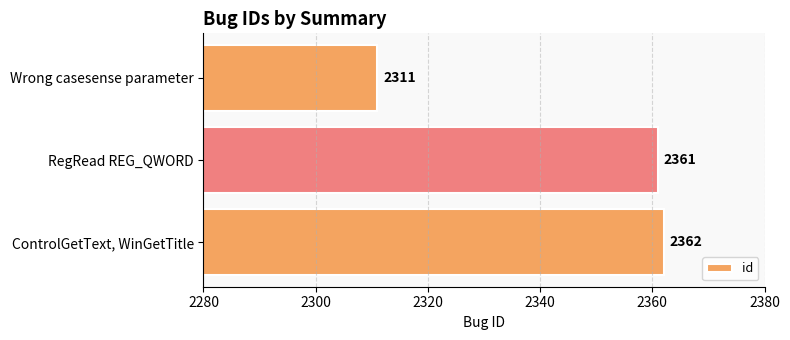

How many bars are there in total?

3